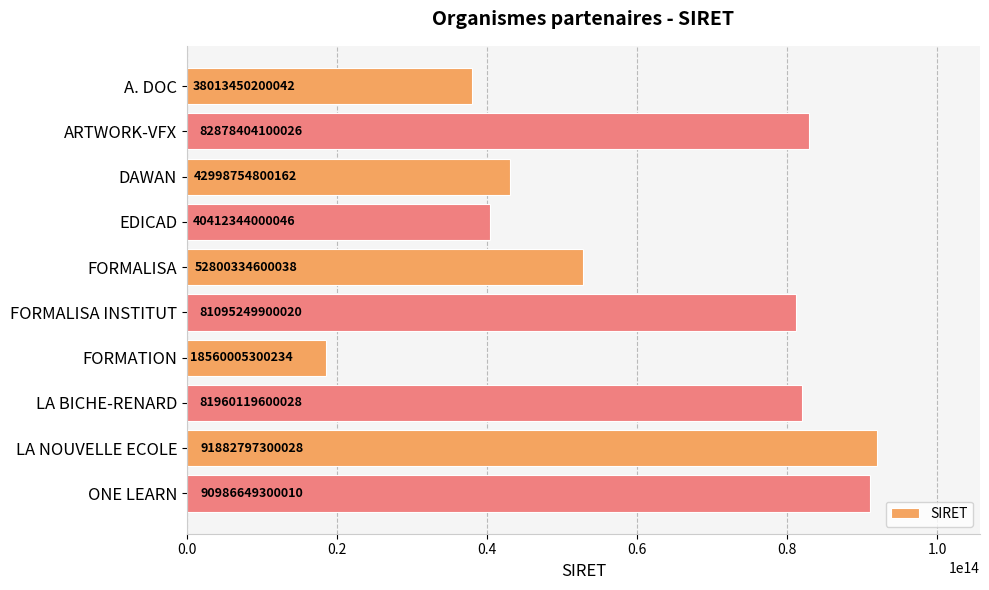

Approximately how many times larger is the value at ONE LEARN compared to A. DOC?

2.4